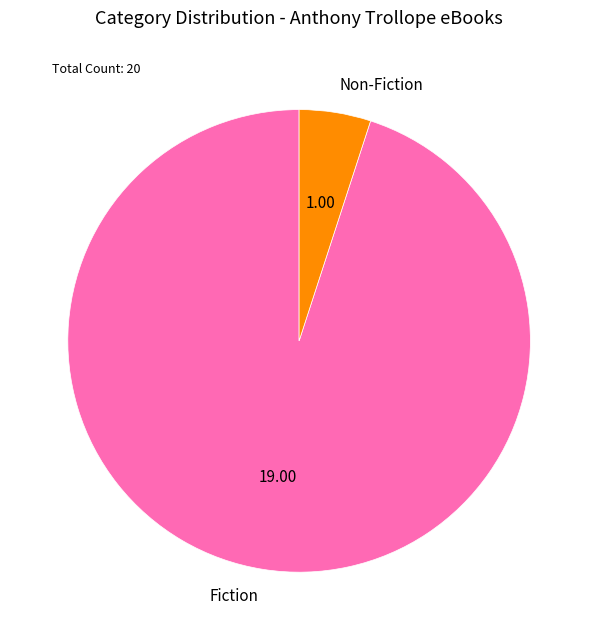

What is the ratio of the value at Non-Fiction to the value at Fiction?

0.1